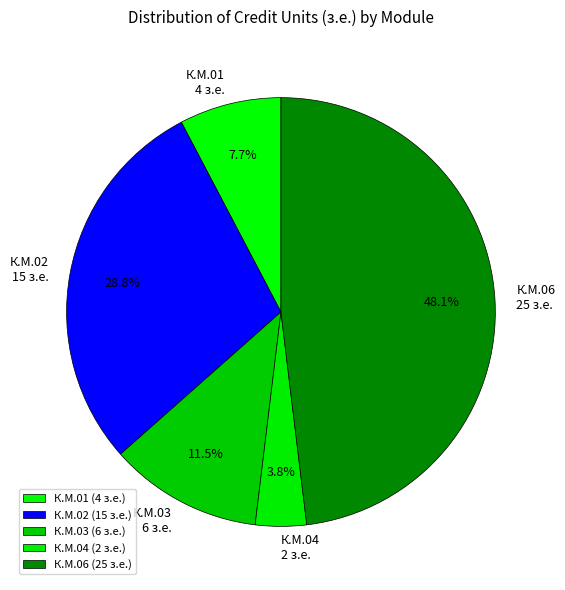

Approximately how many times larger is the value at К.М.01 compared to К.М.03?

0.7